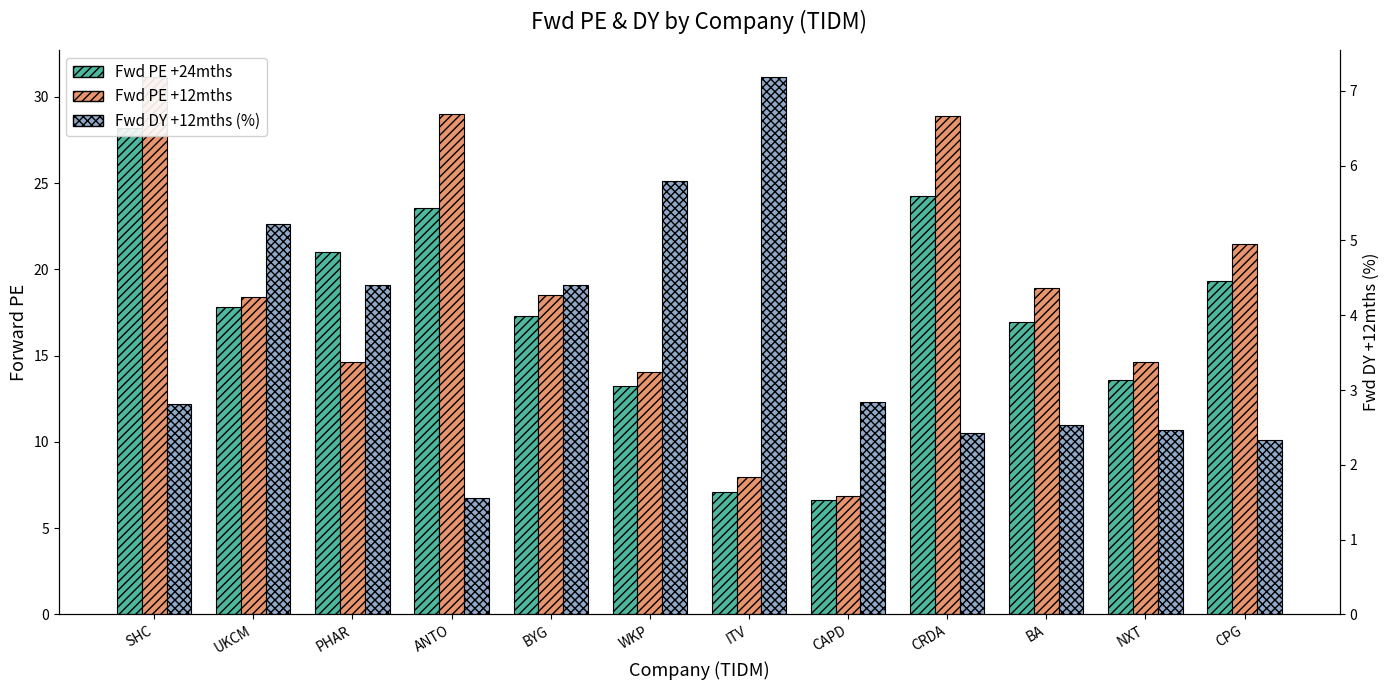

What position from the left is NXT?

11